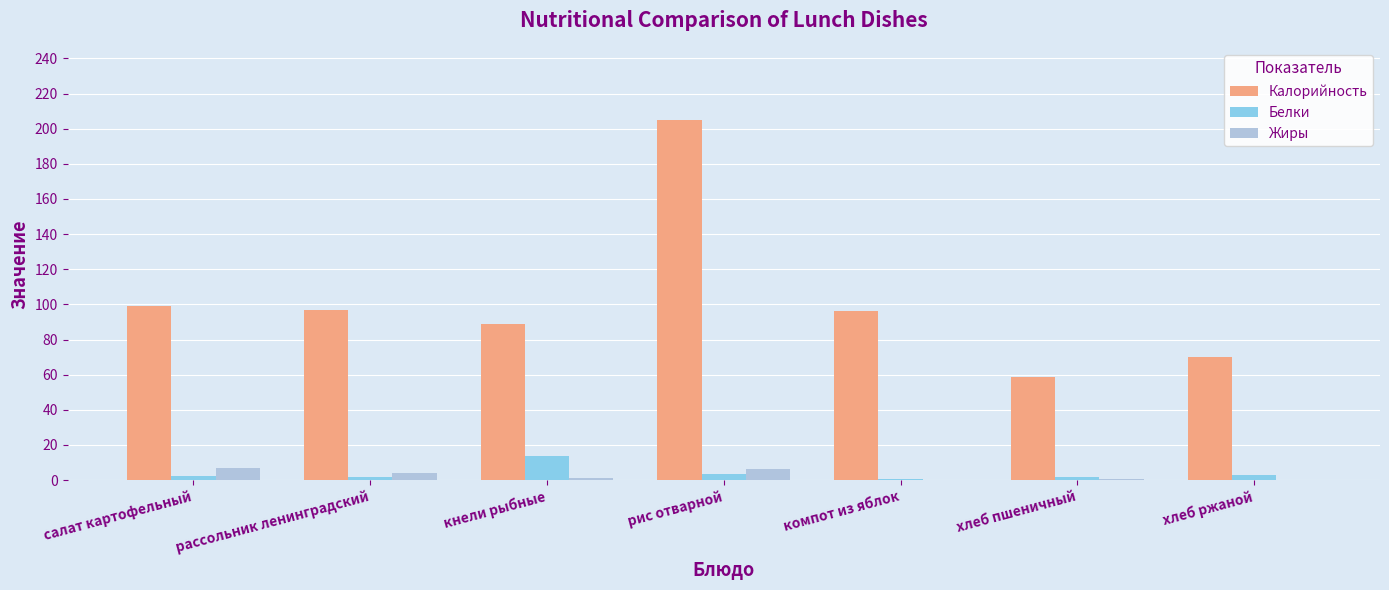

Where is Калорийность nearest to the value 131?

салат картофельный